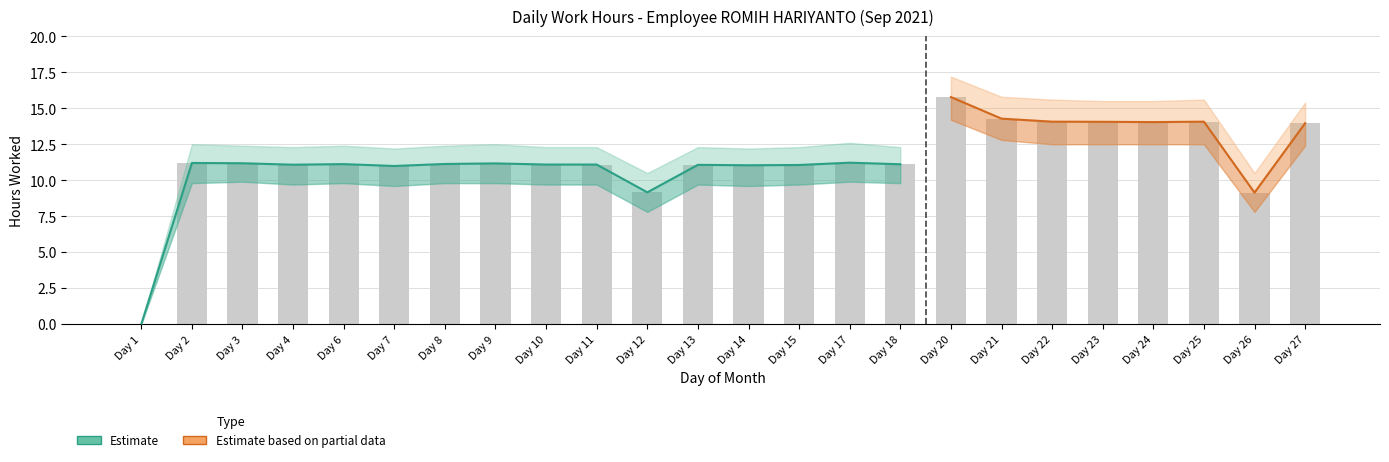

How many data points in Low lower band are less than 9?

3